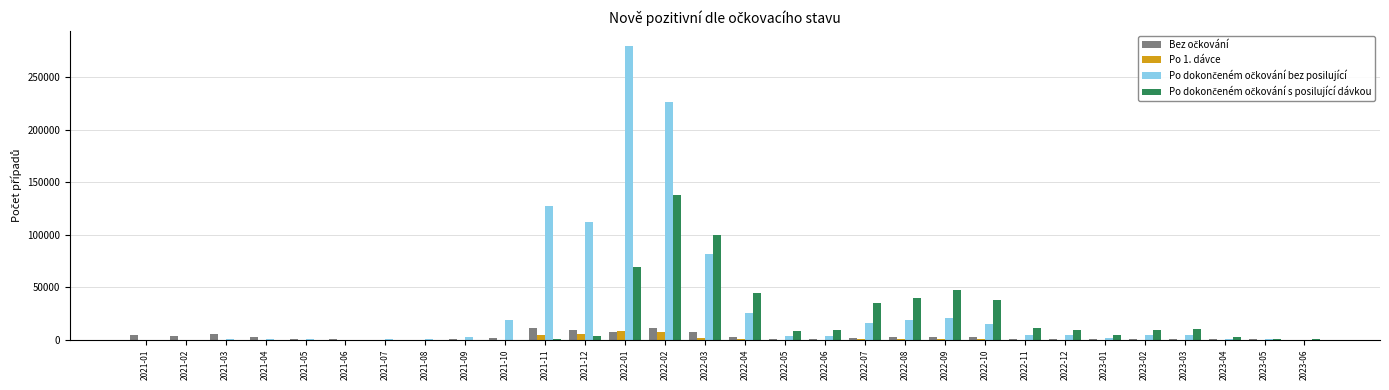

What is the greatest value displayed?

280131